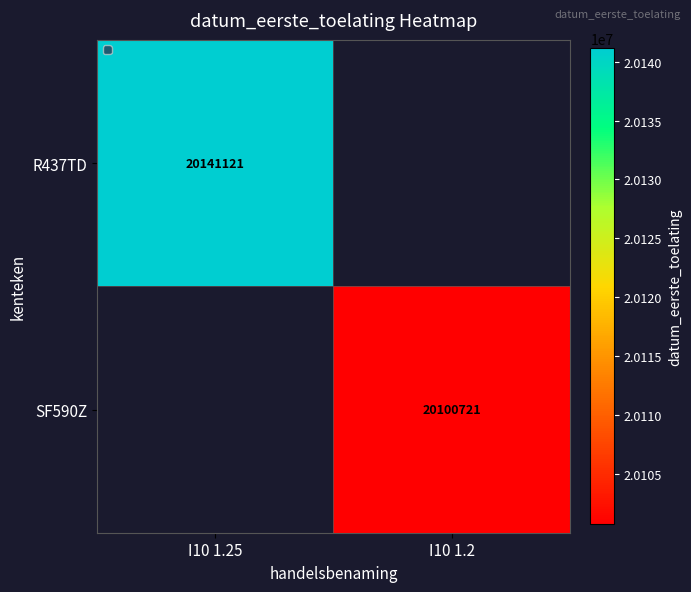

The value of SF590Z at I10 1.2 is 20100721. True or false?

True